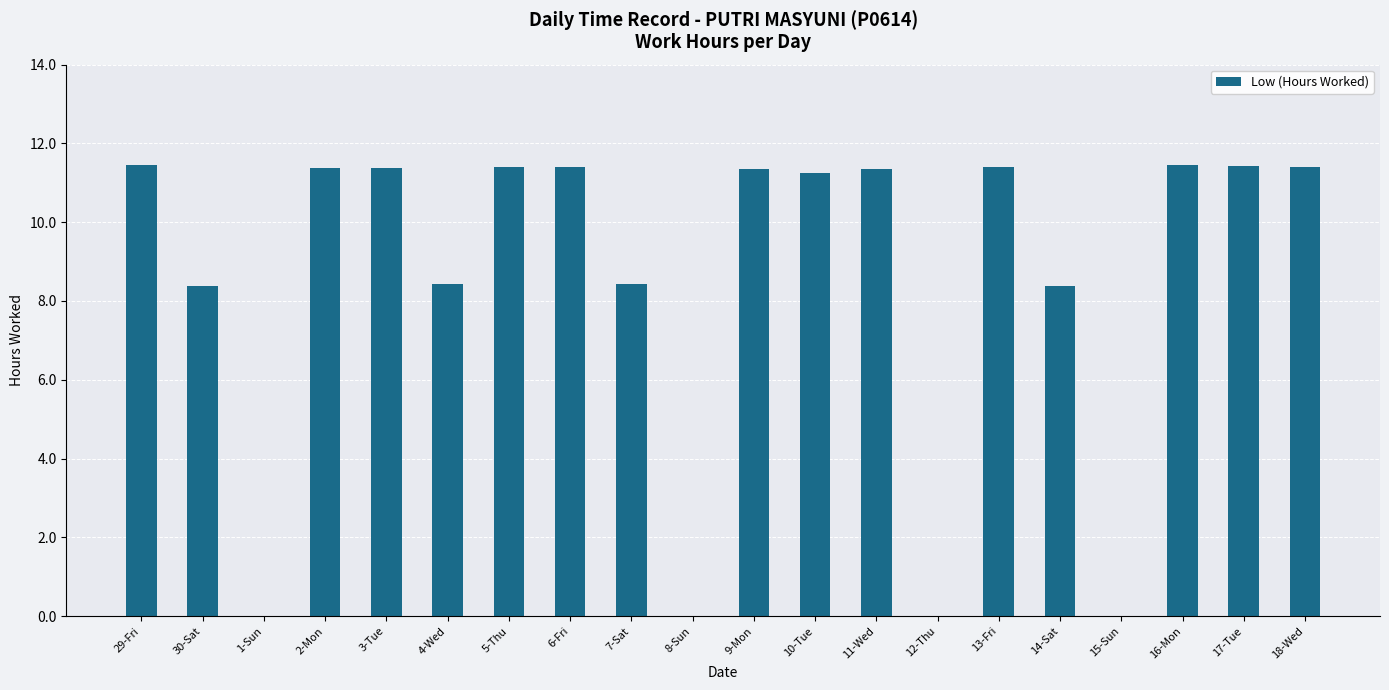

What is the sum of the values at 5-Thu and 12-Thu?

11.4